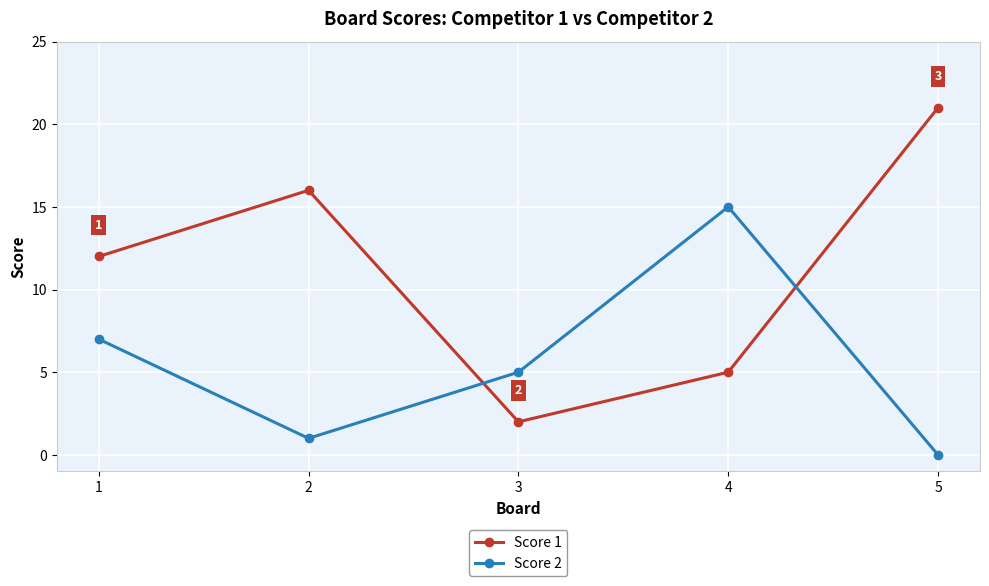

At which category is the sum across all series the highest?

5